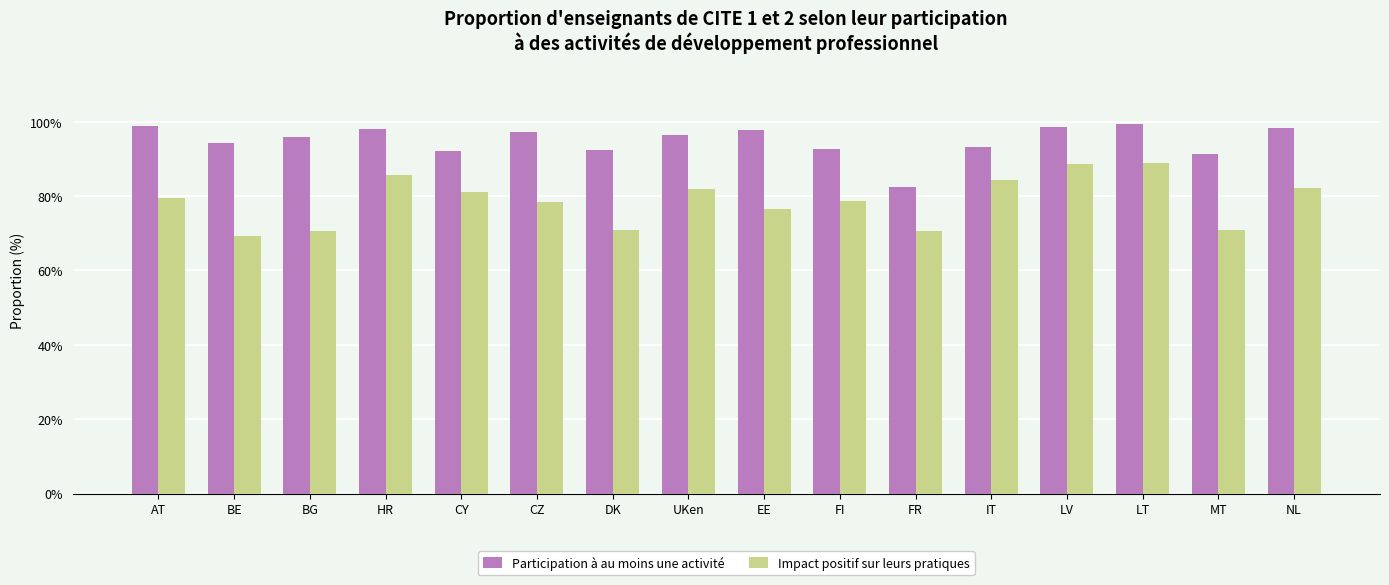

What is the label of the 4th bar from the left?

HR